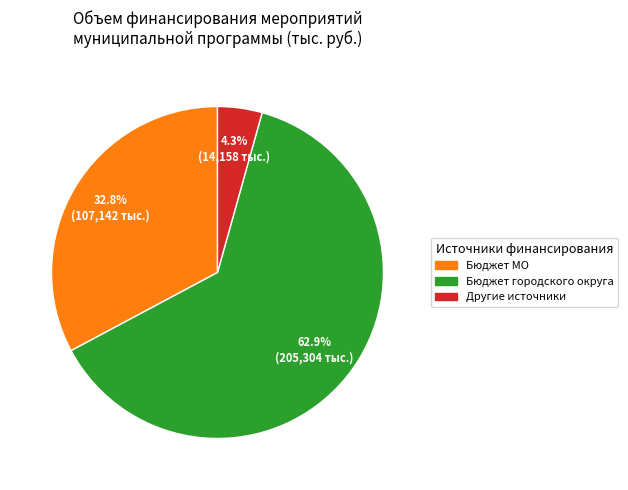

Rank the categories by value from lowest to highest.

Другие источники, Бюджет МО, Бюджет городского округа